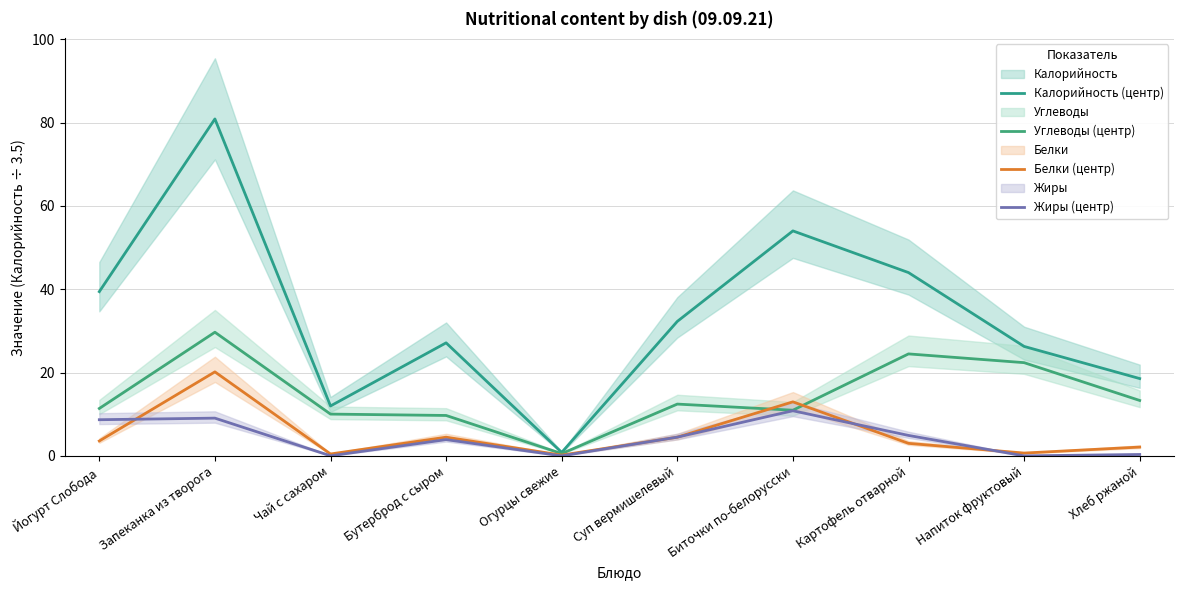

At which label is Калорийность (центр) closest to 40?

Йогурт Слобода